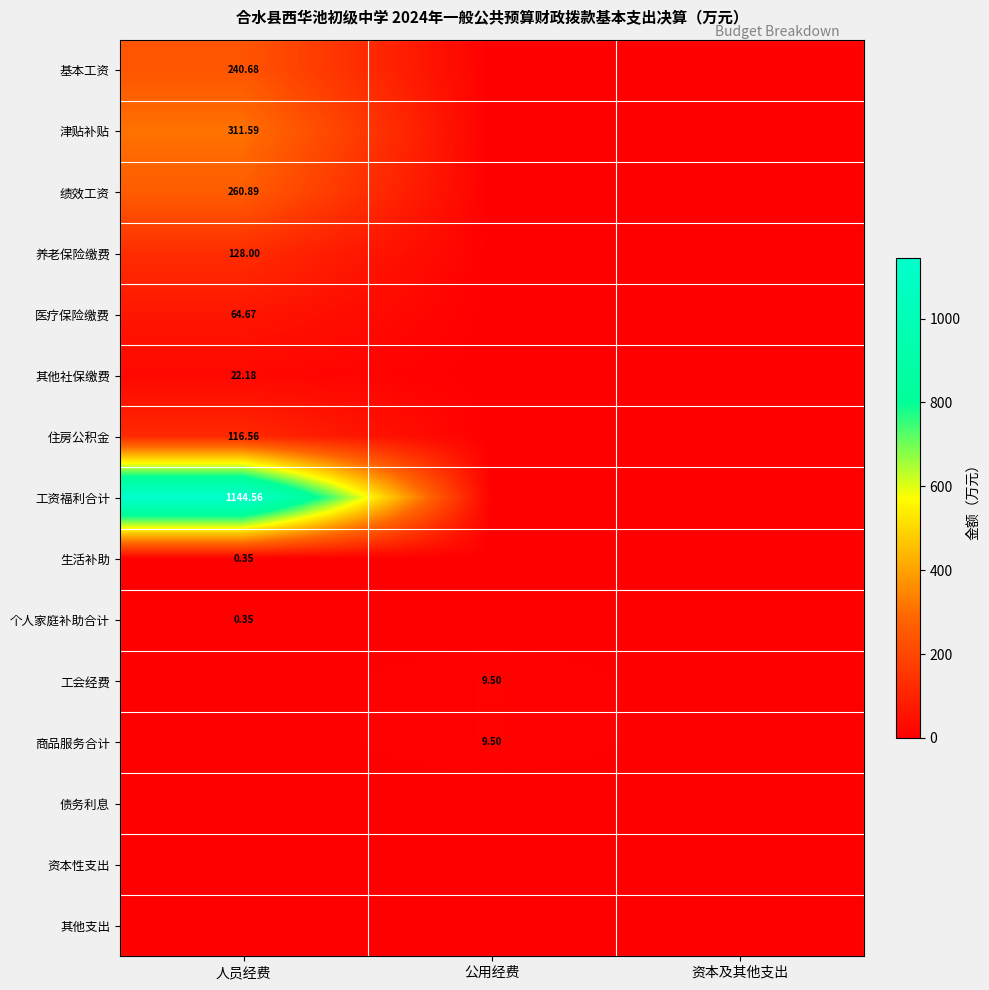

Rank the series at 人员经费 from lowest to highest value.

工会经费, 商品服务合计, 债务利息, 资本性支出, 其他支出, 生活补助, 个人家庭补助合计, 其他社保缴费, 医疗保险缴费, 住房公积金, 养老保险缴费, 基本工资, 绩效工资, 津贴补贴, 工资福利合计